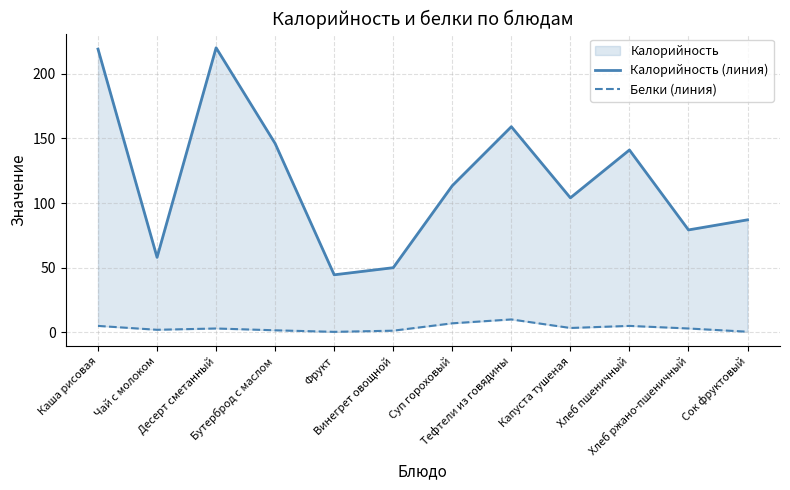

Which has a higher value, Каша рисовая or Суп гороховый?

Каша рисовая